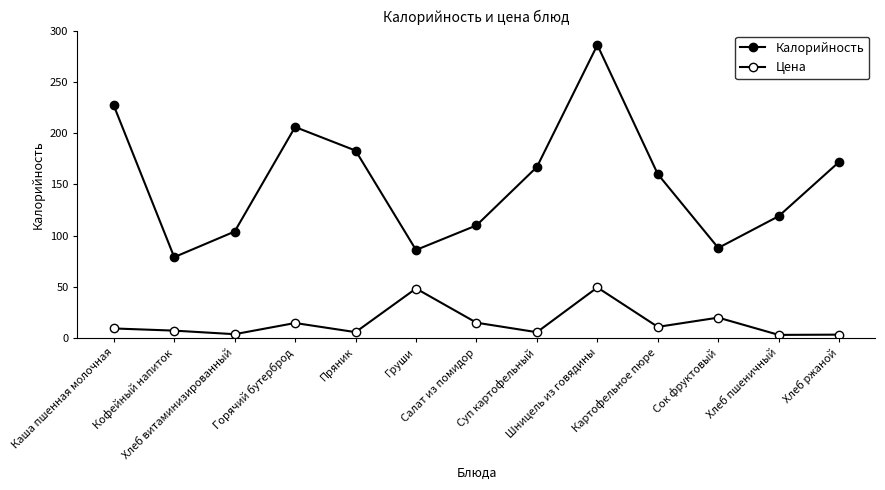

True or false: Калорийность and Цена cross at least once.

False